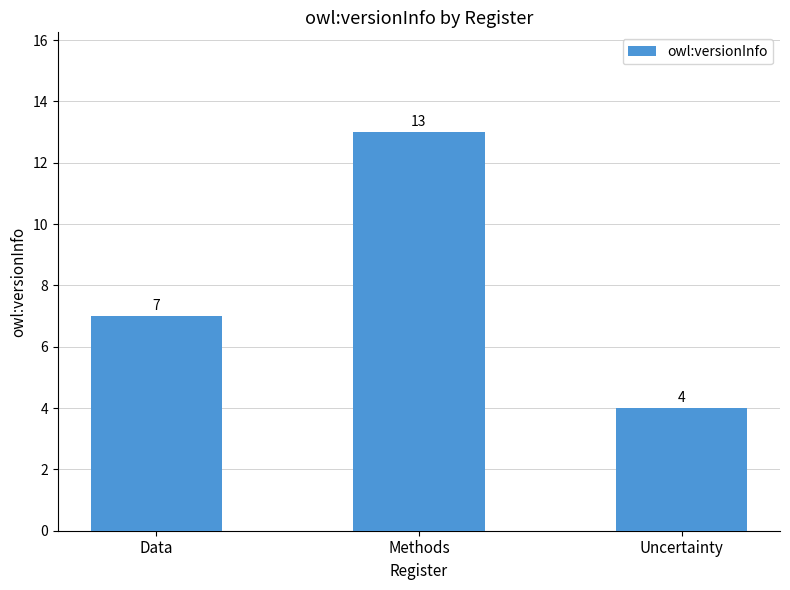

What is the difference between the maximum and minimum values?

9